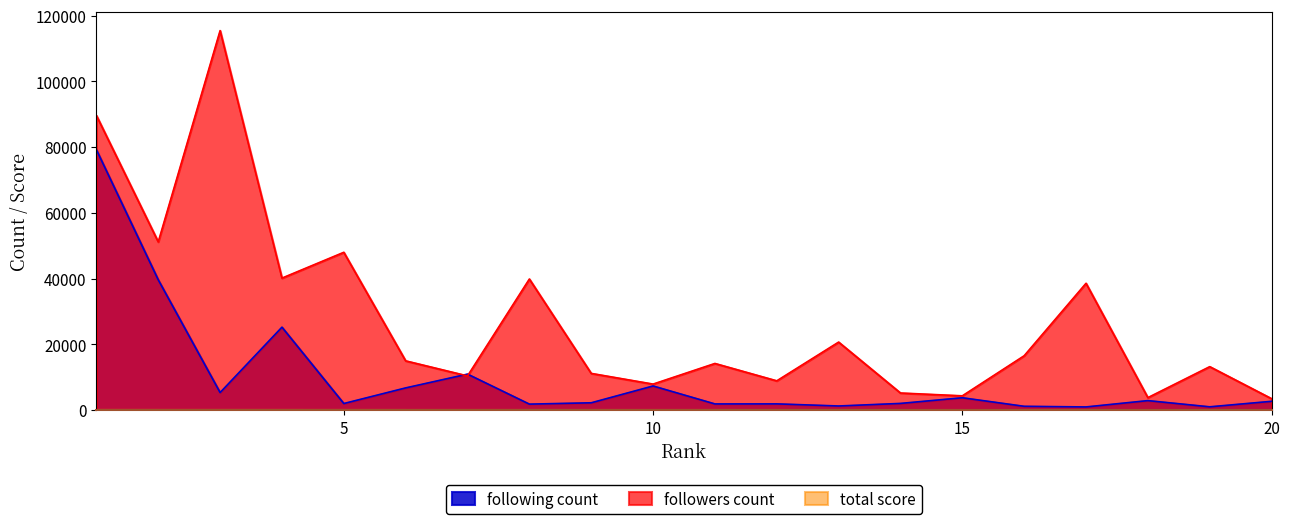

What is the lowest value of the total score series?

74